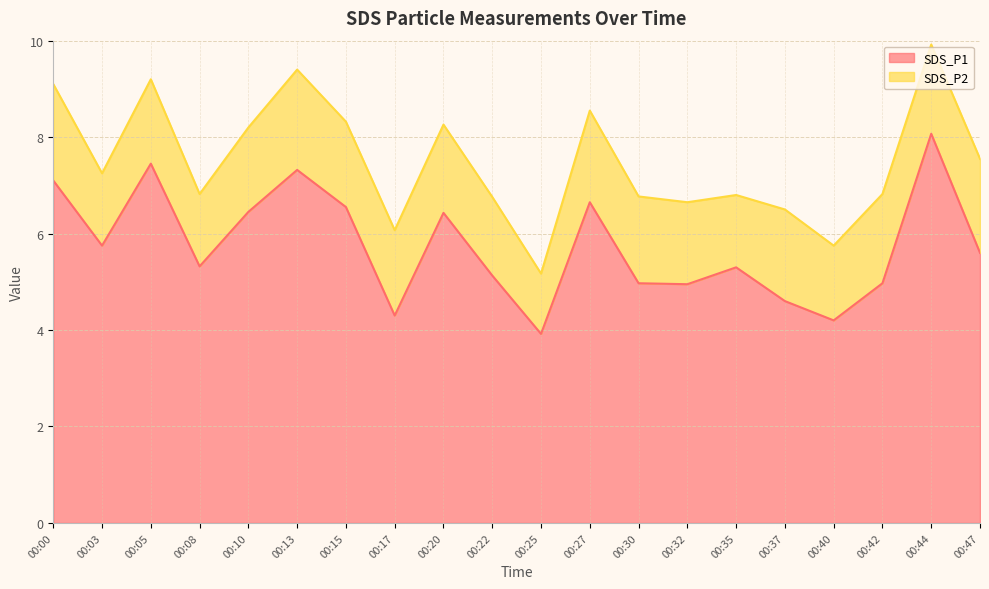

What is the sum of the values at 00:13 and 00:03?

13.1